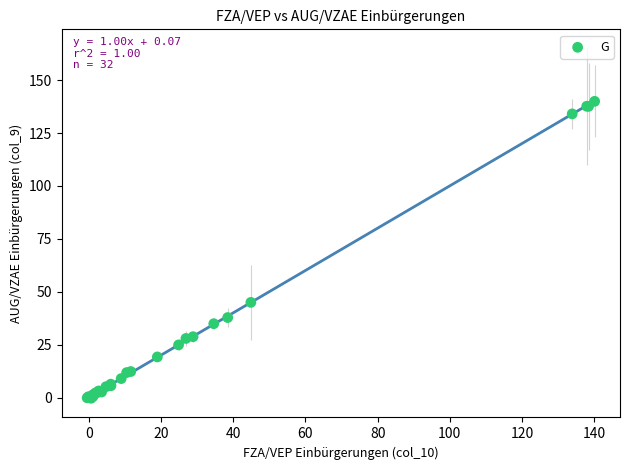

What Y value in the scatter plot is closest to 69?

45.0